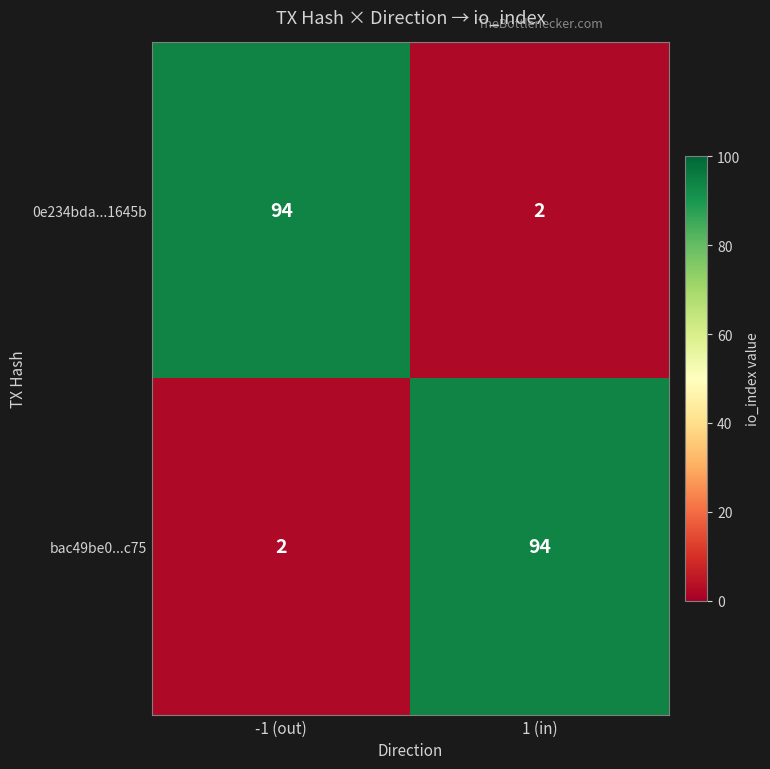

What is the total value across all series at -1 (out)?

96